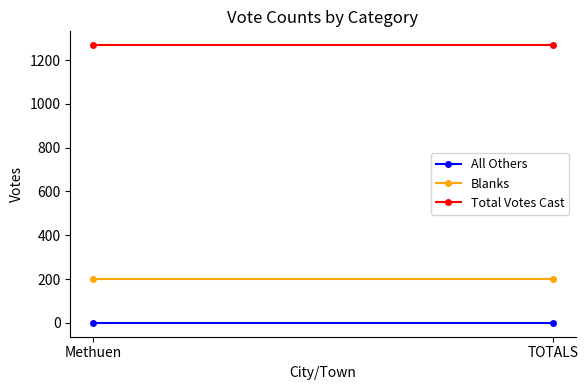

What is the sum of all Total Votes Cast values?

2536